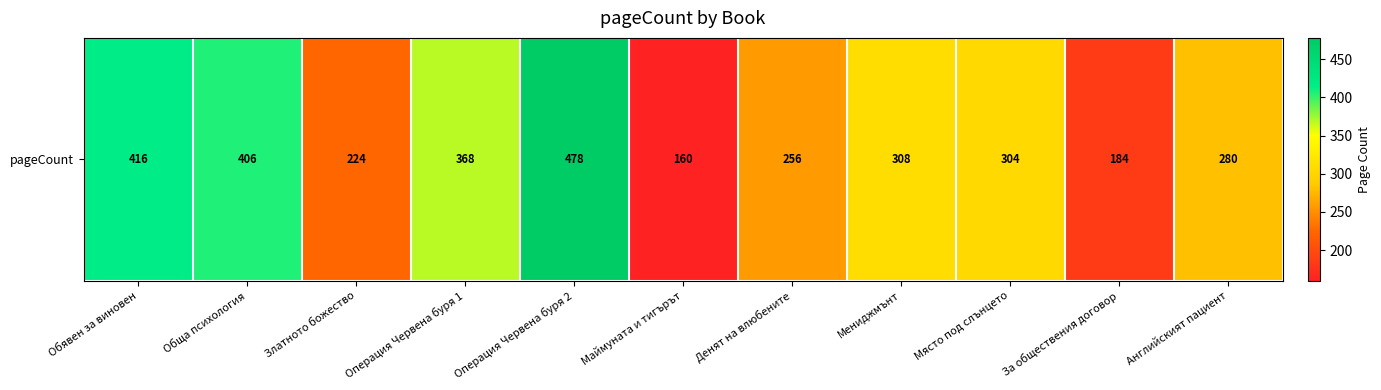

Rank the categories by value from highest to lowest.

Операция Червена буря 2, Обявен за виновен, Обща психология, Операция Червена буря 1, Мениджмънт, Място под слънцето, Английският пациент, Денят на влюбените, Златното божество, За обществения договор, Маймуната и тигърът